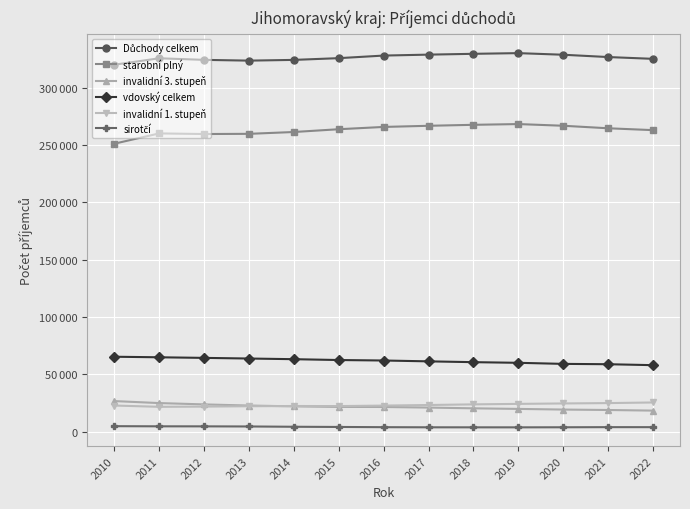

What is the highest value of the starobní plný series?

268138